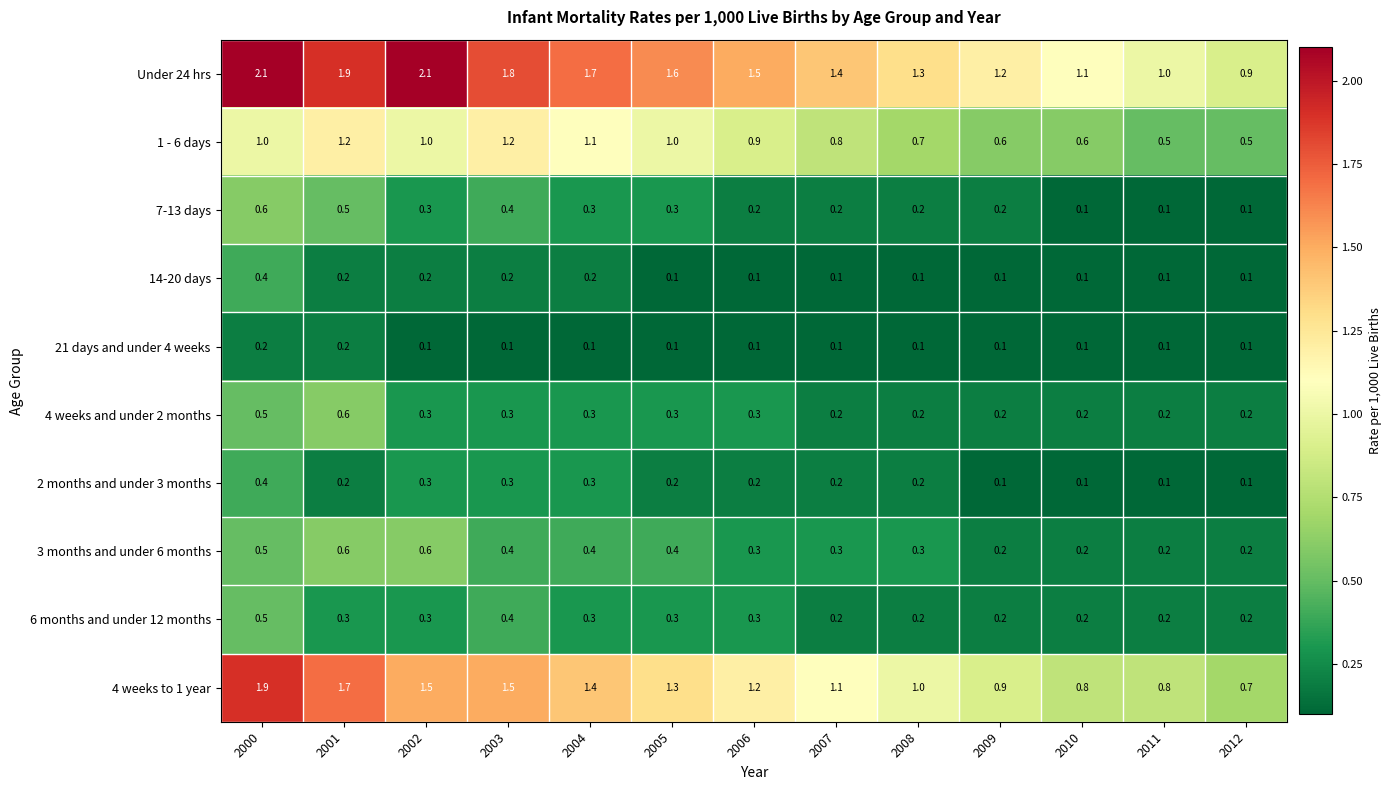

What is the greatest value displayed?

2.1